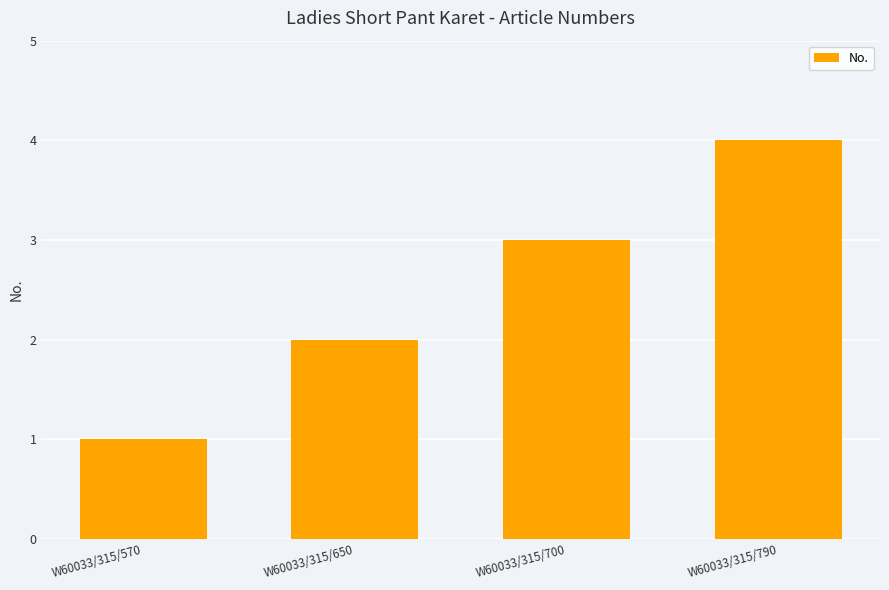

What is the greatest value displayed?

4